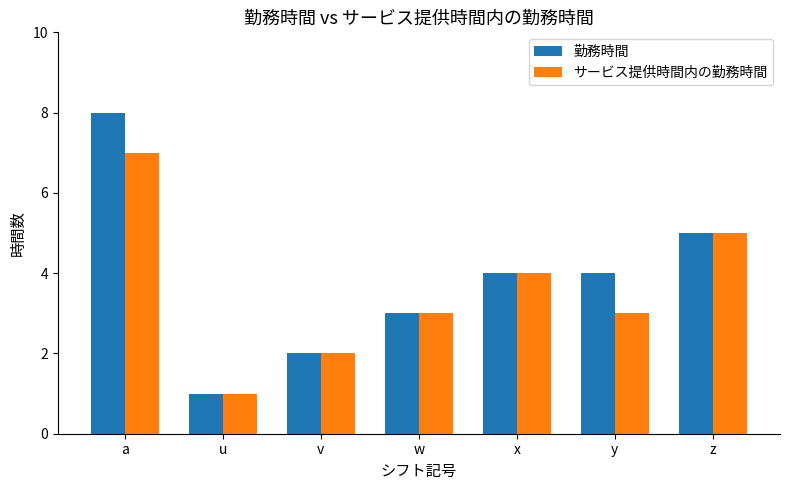

What is the minimum value shown in the chart?

1